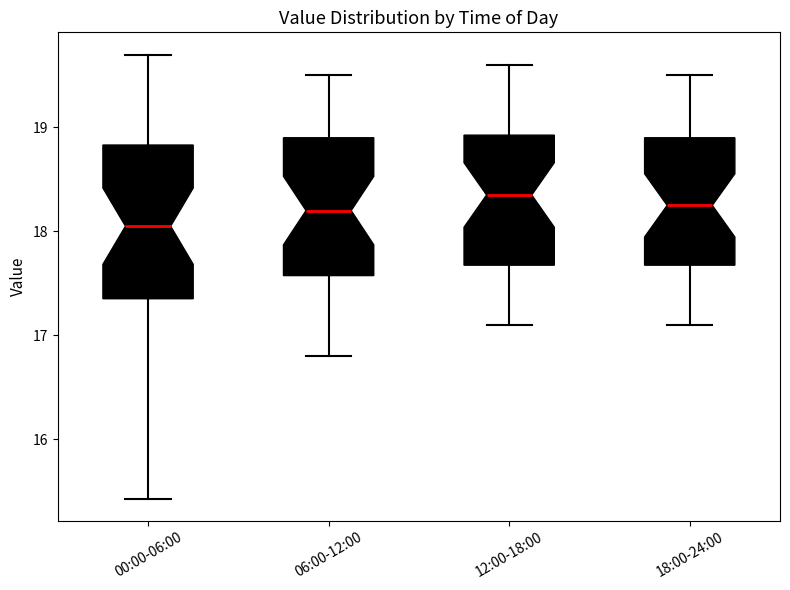

Where is the upper edge of the box for 18:00-24:00 on the y-axis? The values are not printed on the chart, so give them approximately, as read against the axis.

18.9